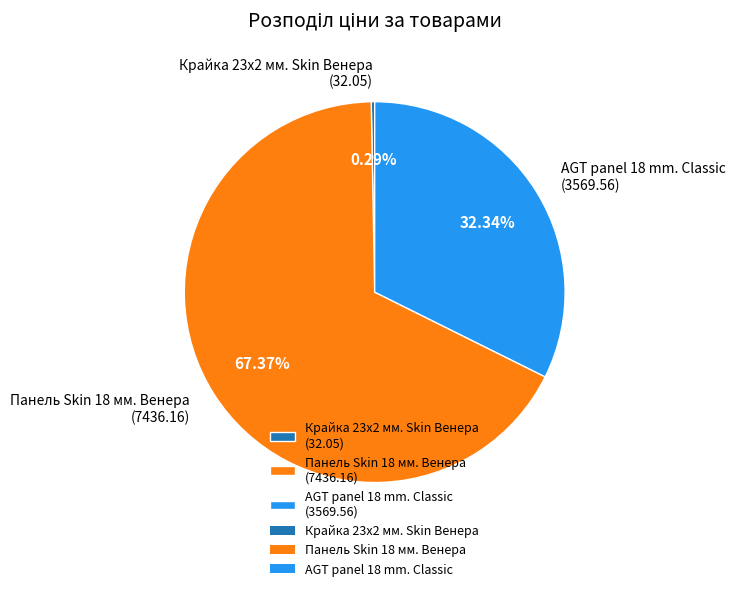

To the nearest percent, what is the difference between the Панель Skin 18 мм. Венера and AGT panel 18 mm. Classic slice percentages?

35%